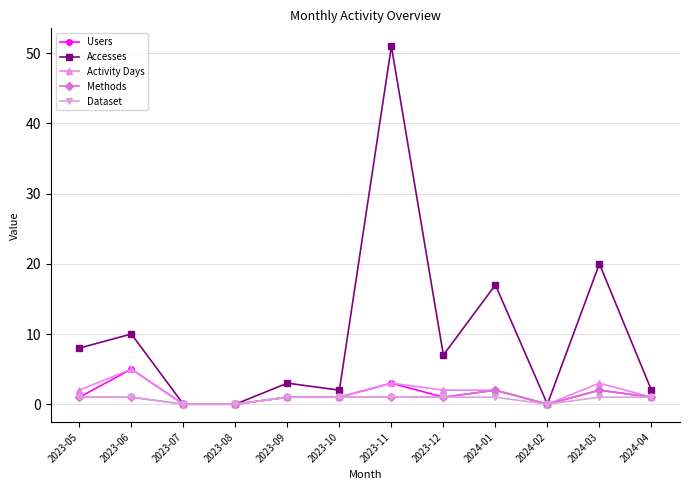

Between 2023-12 and 2024-04, which series saw the biggest shift?

Accesses